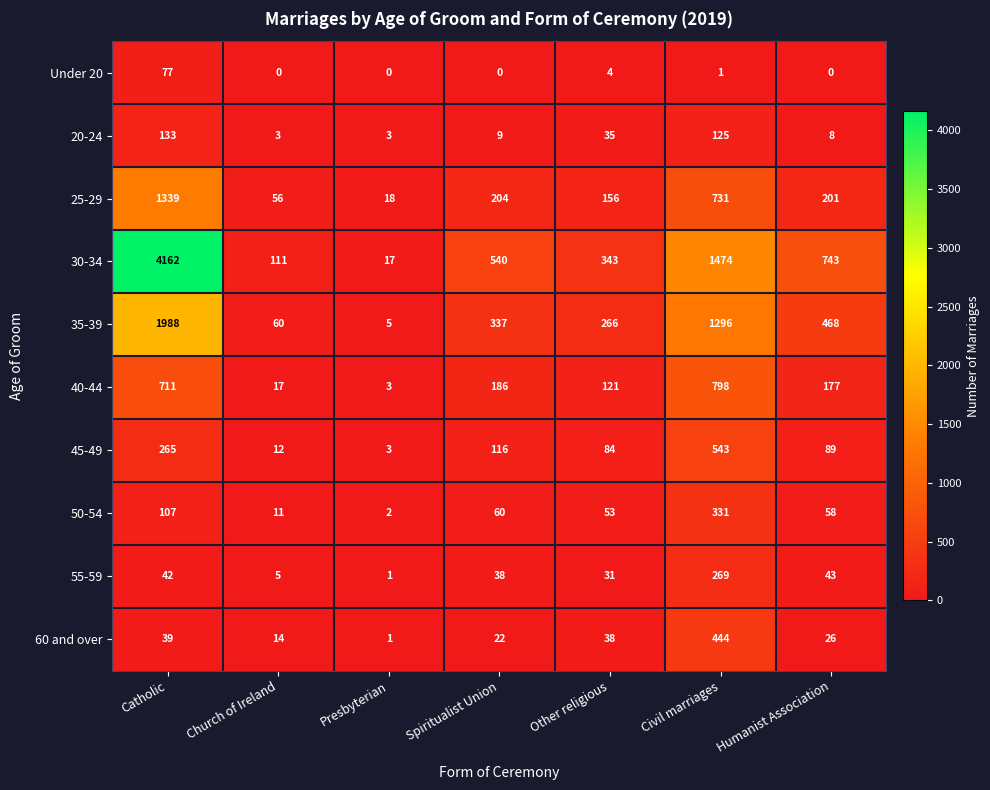

At which label does 50-54 first exceed 58?

Catholic